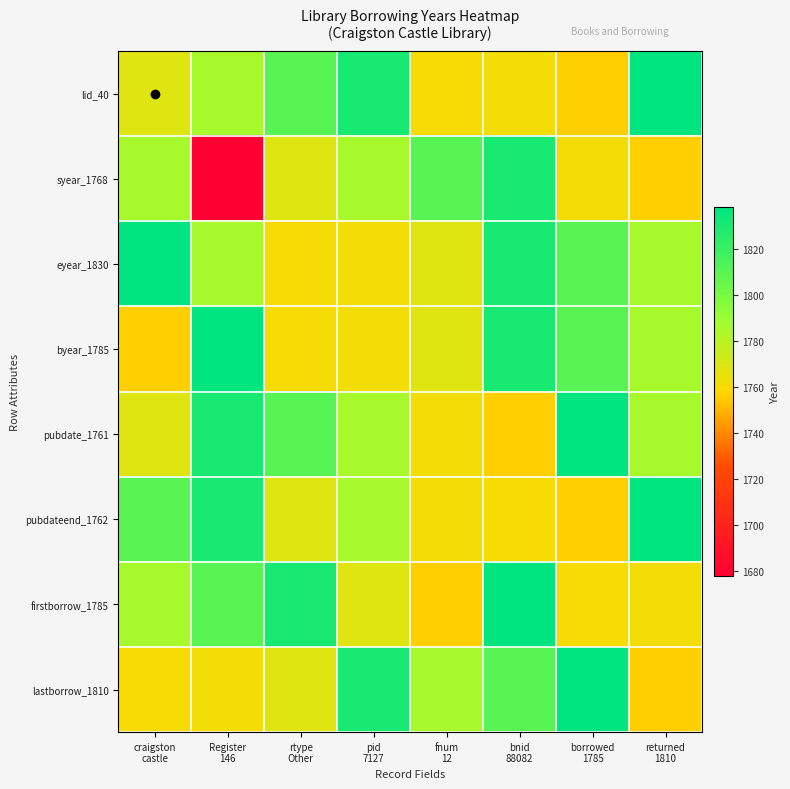

Which series has the largest total across all categories?

eyear_1830